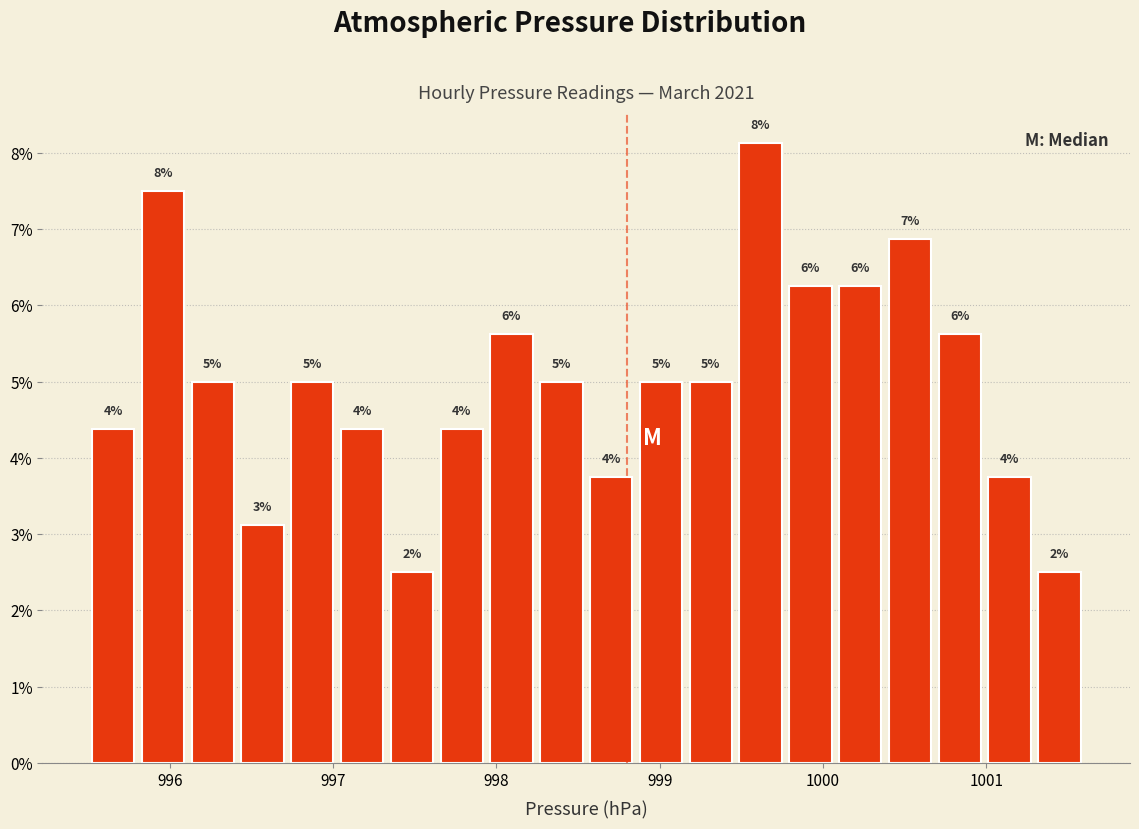

Read against the x-axis, roughly where is the centre of the tallest bar?

999.6